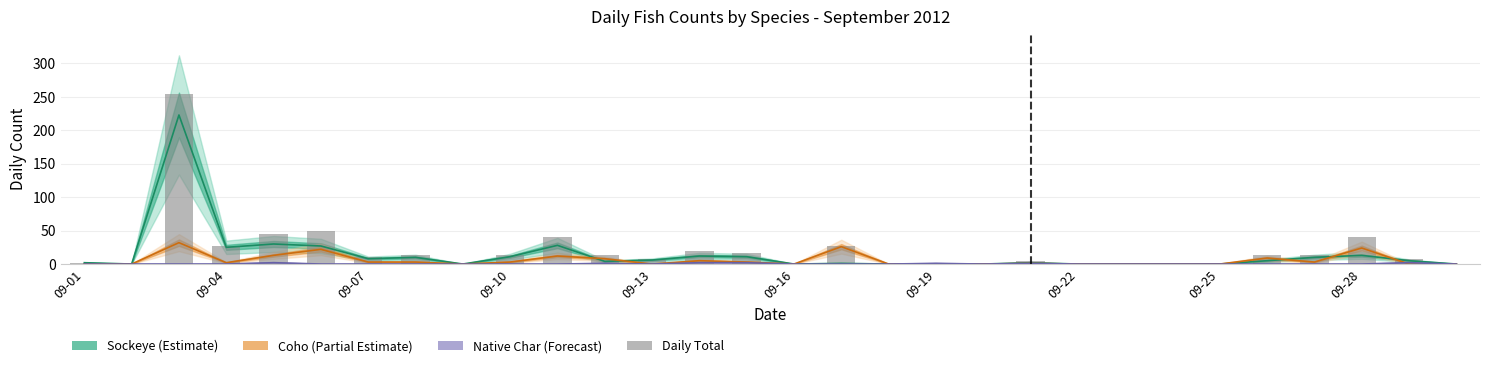

What is the maximum value for Sockeye (Estimate)?

223